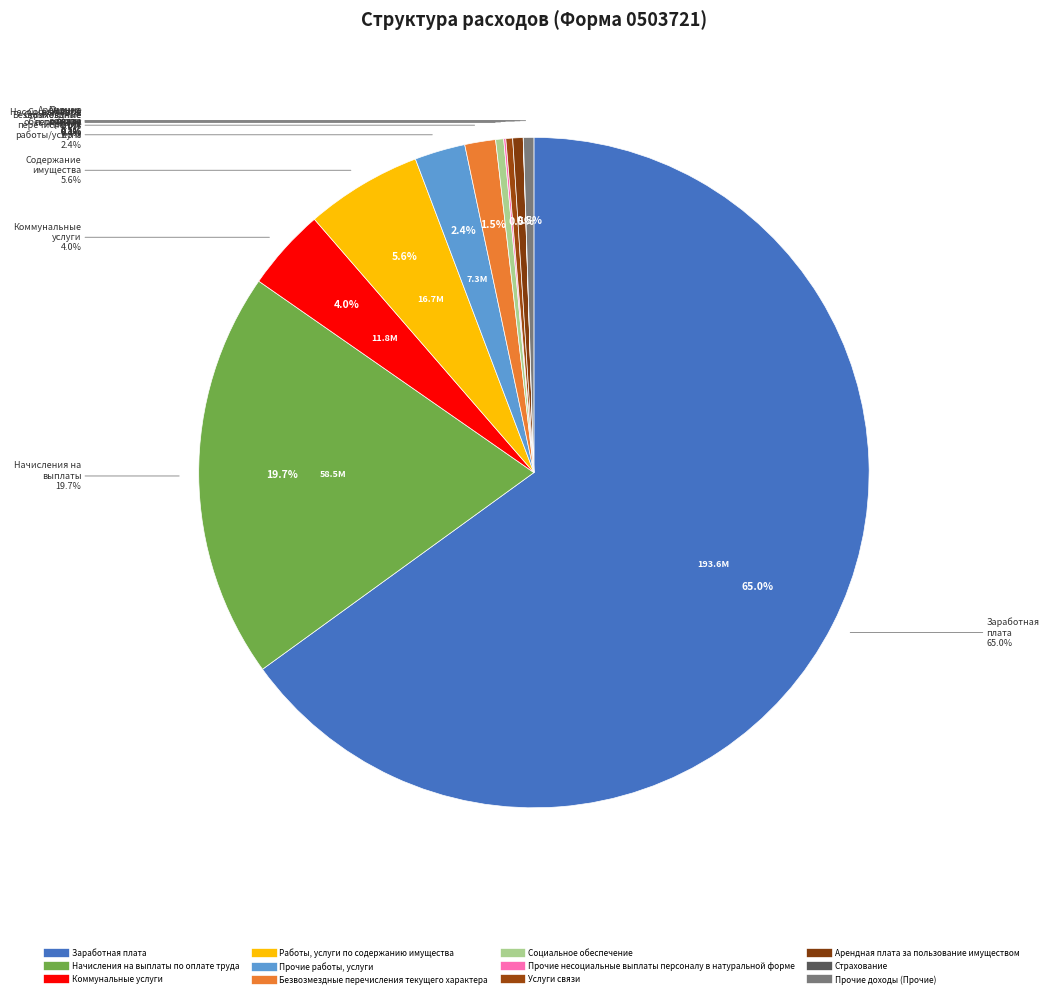

To the nearest percent, what percentage of the pie is Прочие работы, услуги?

2%